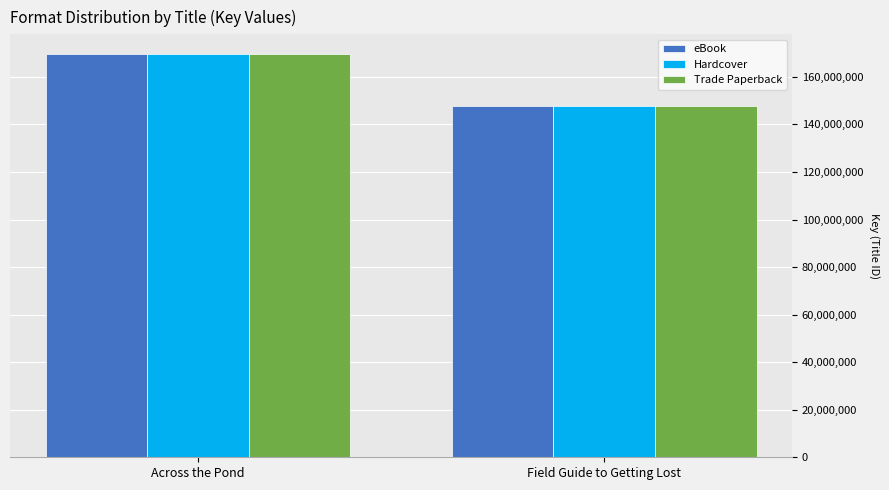

At how many categories does at least one series exceed 159357056?

1